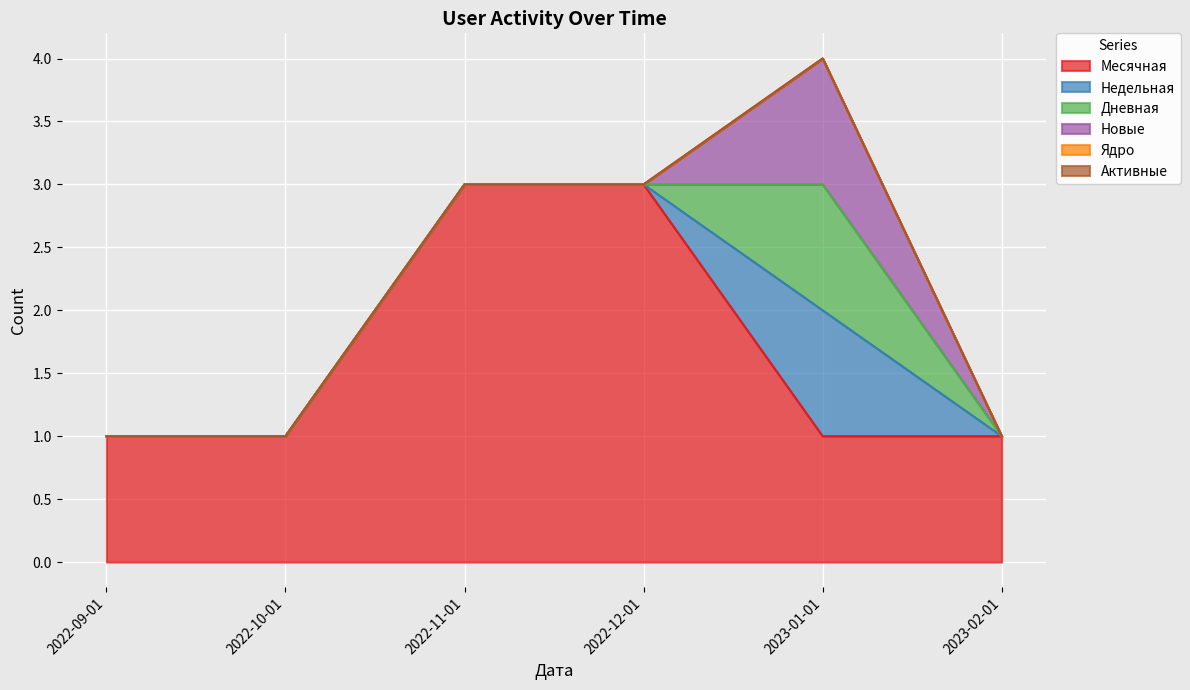

What are all the series names shown in the legend?

Месячная, Недельная, Дневная, Новые, Ядро, Активные